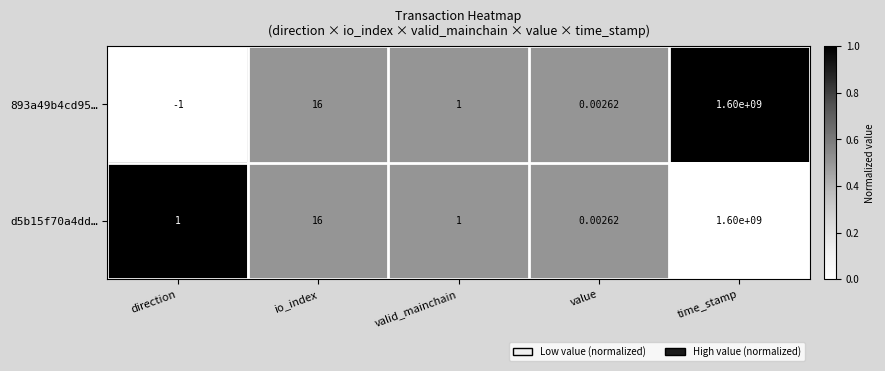

How many values in the 893a49b4cd95… series are below 1?

2